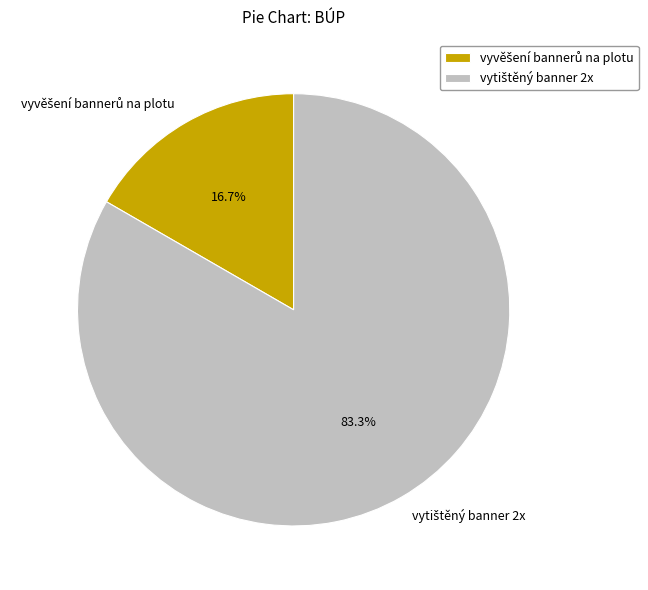

Is there any slice that represents more than half of the pie?

Yes